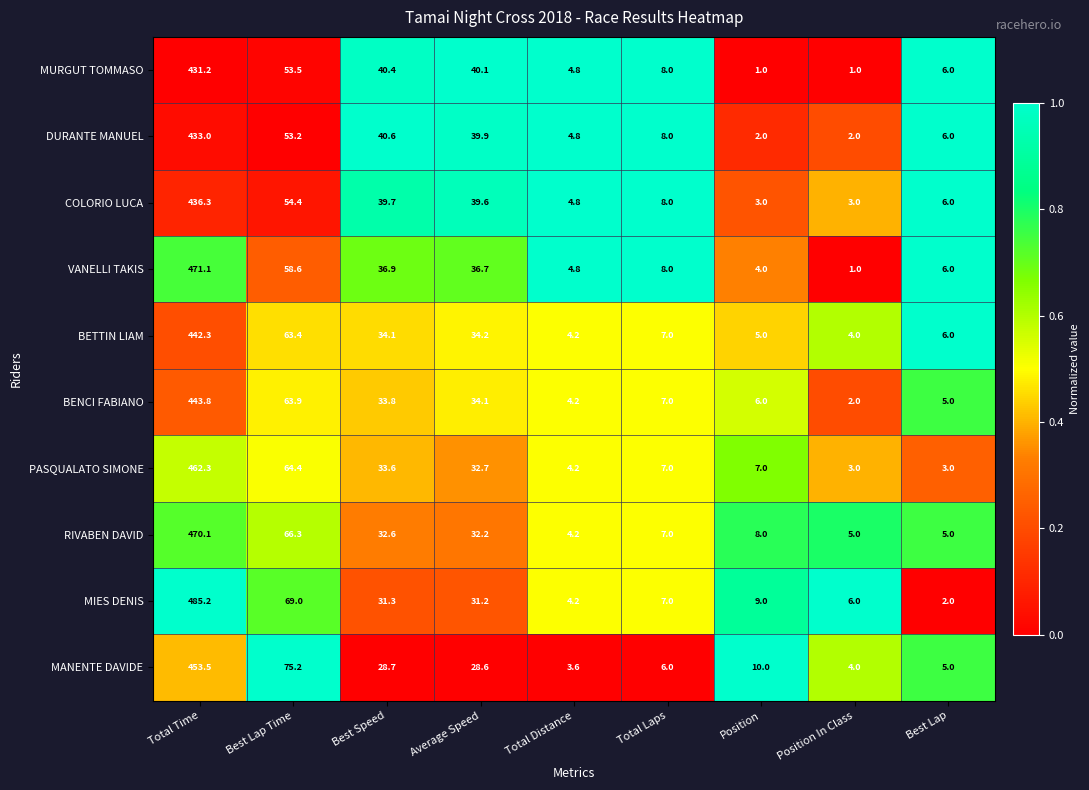

Is it true that DURANTE MANUEL equals 4.8 at Total Distance?

True